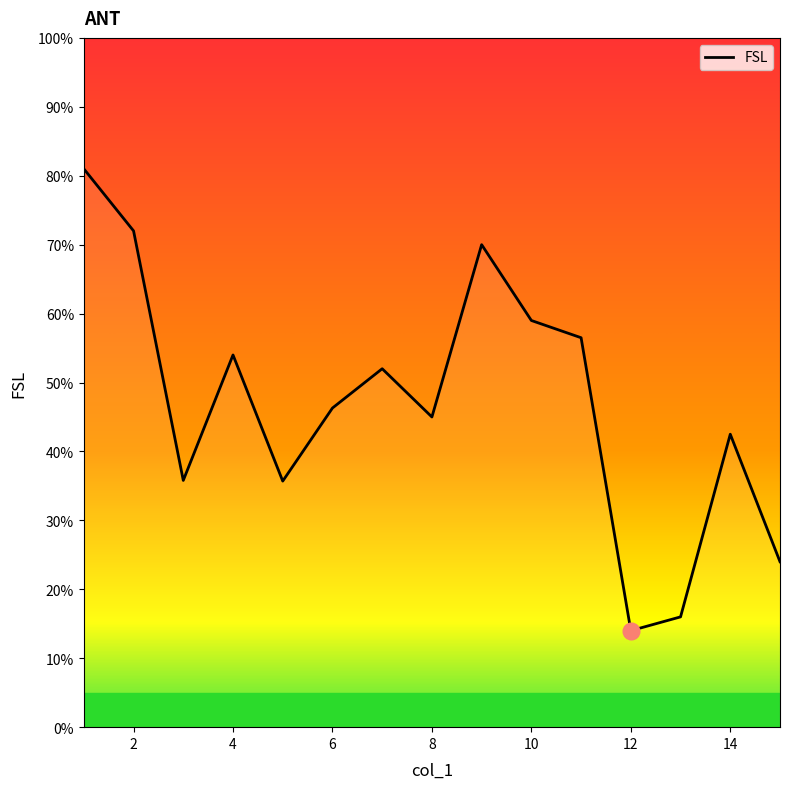

What is the difference between the maximum and minimum values?

67.0